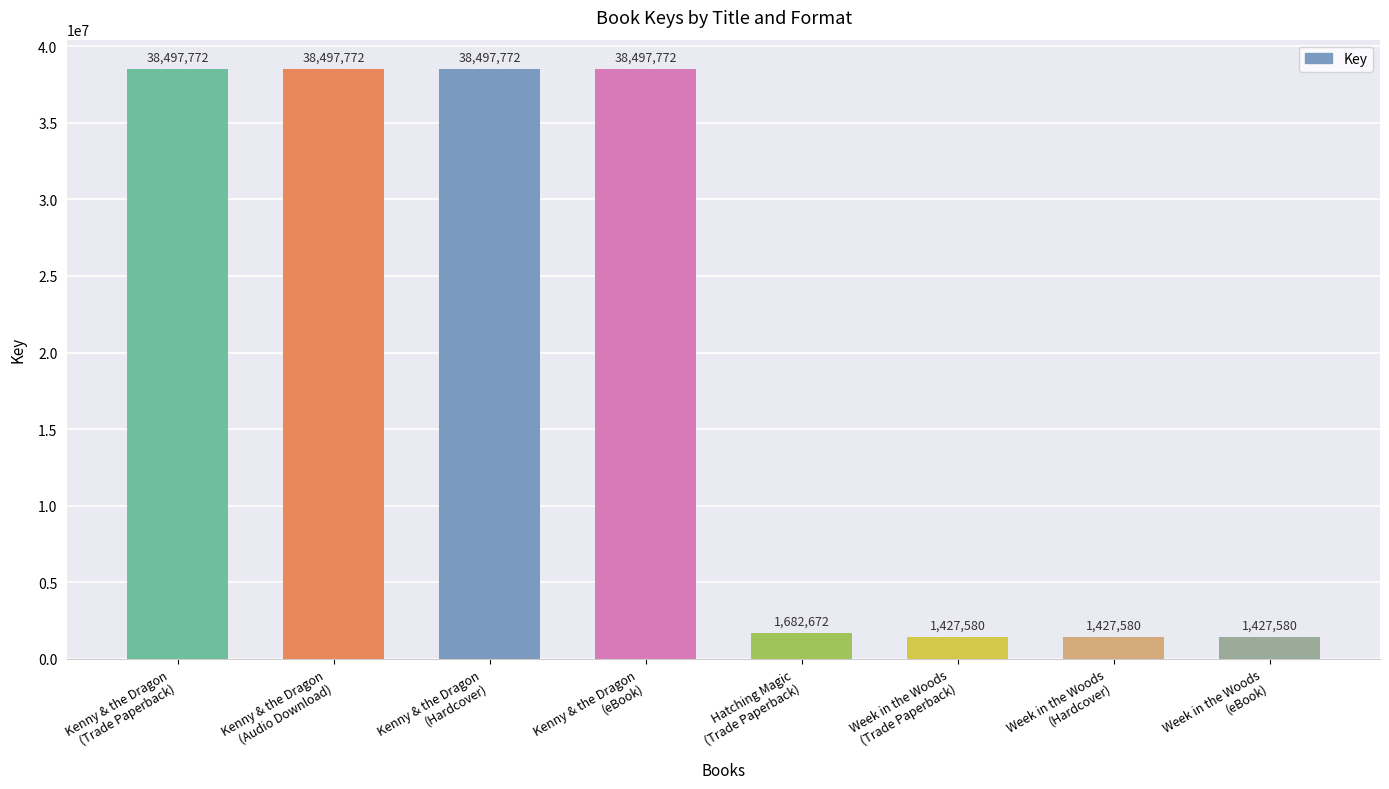

What is the sum of all values?

159956500